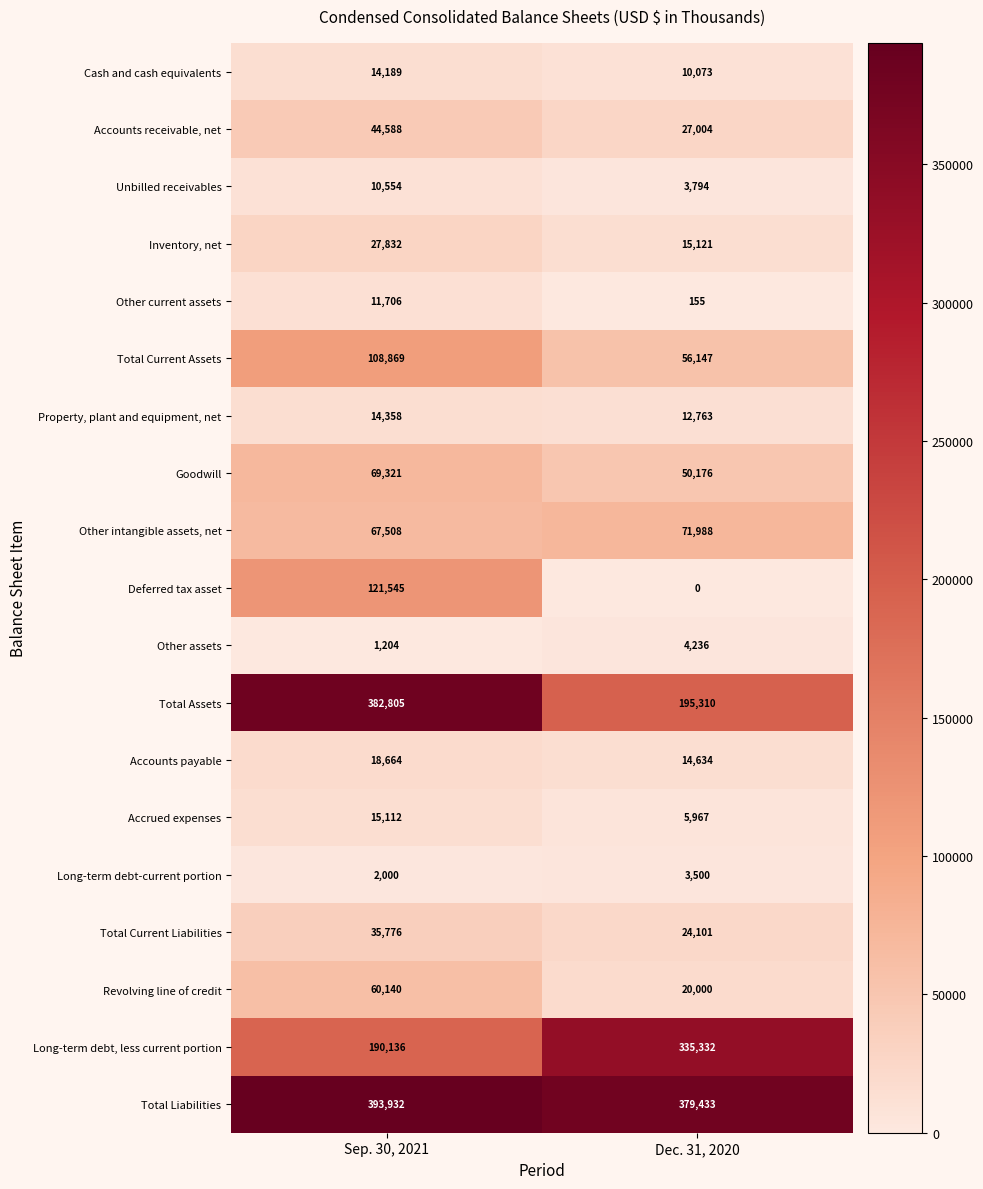

The Accrued expenses series shows 5967 at Dec. 31, 2020. True or false?

True